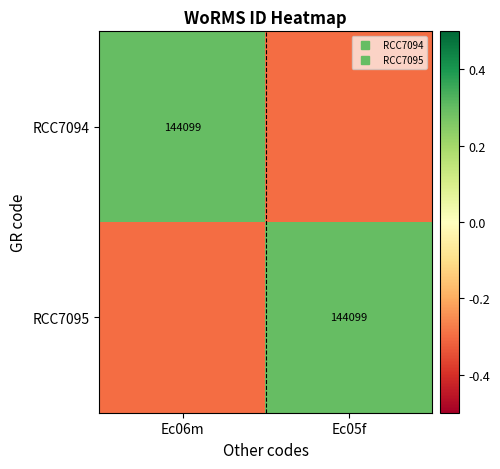

What is the difference between the maximum and minimum values in the RCC7095 series?

0.6